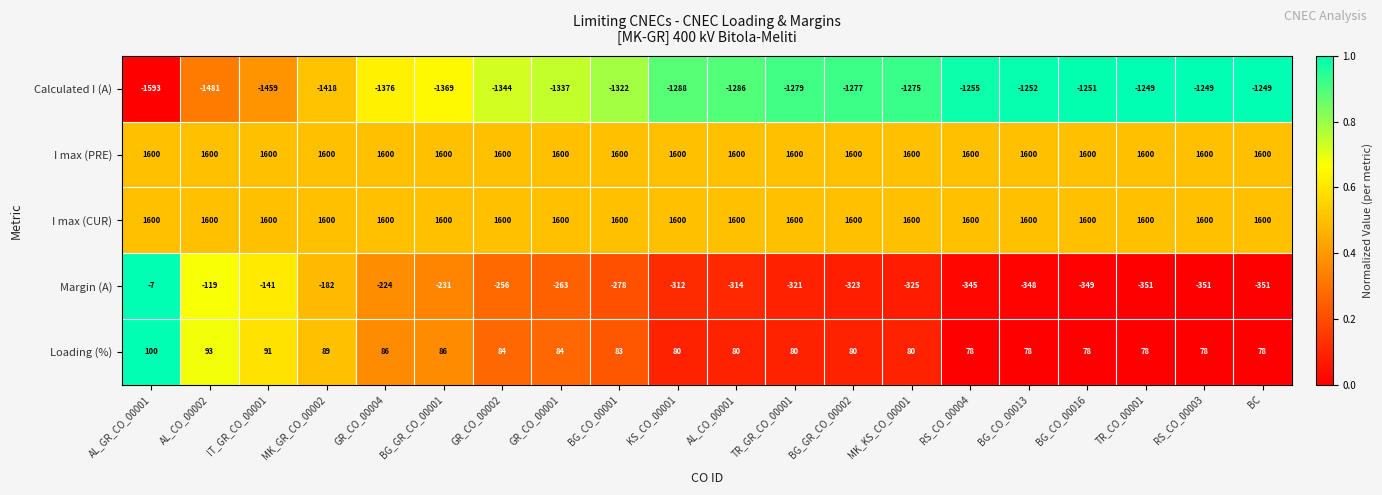

What is the difference between the maximum and second lowest values in the Calculated I (A) series?

232